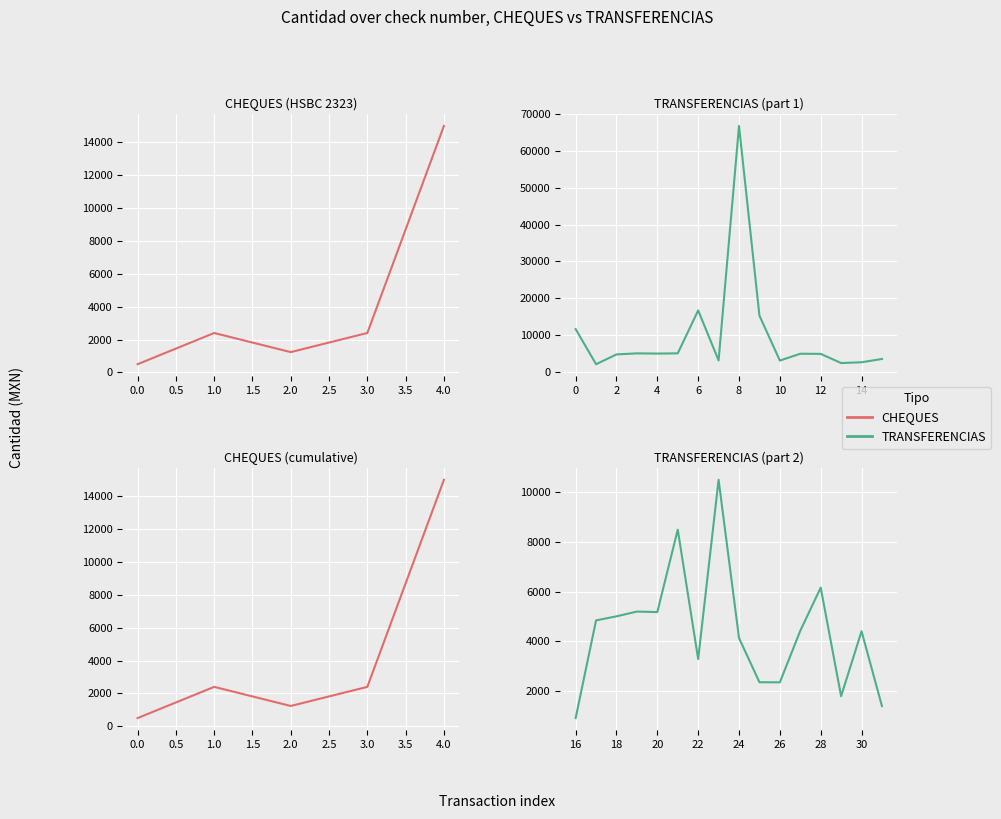

Count the number of categories in the chart.

5